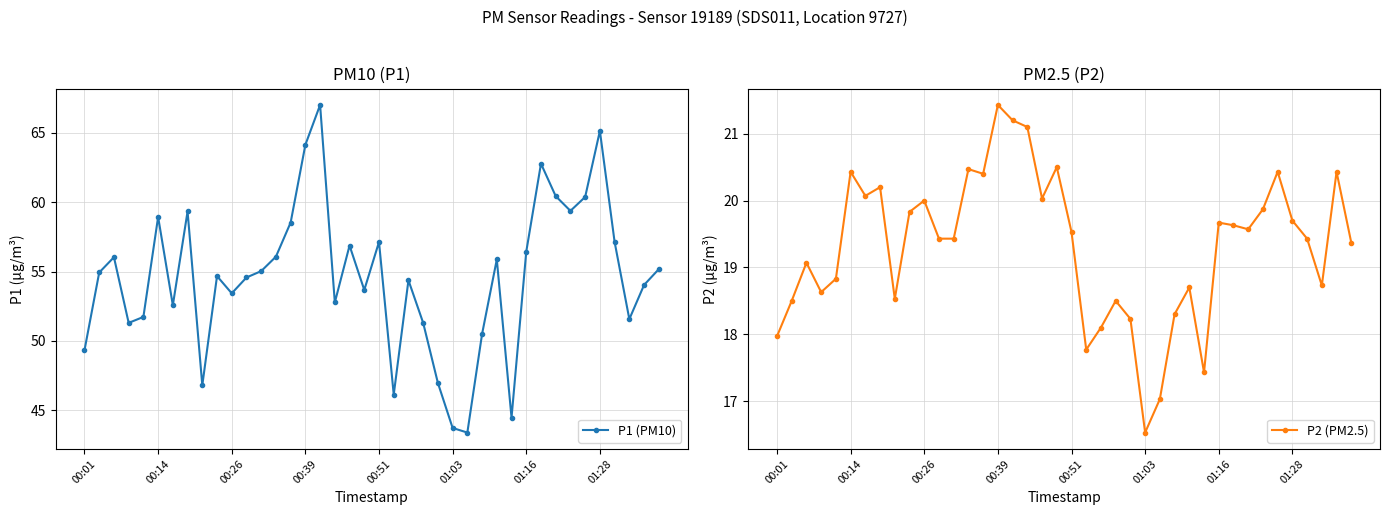

True or false: P1 (PM10) has more than 0 points higher than both neighbors.

True